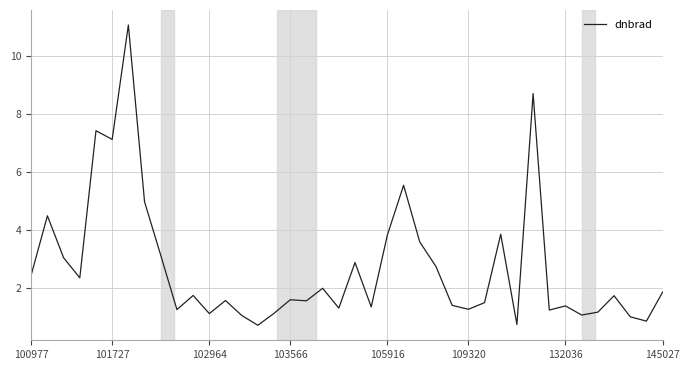

What is the difference between the maximum and minimum values?

10.3